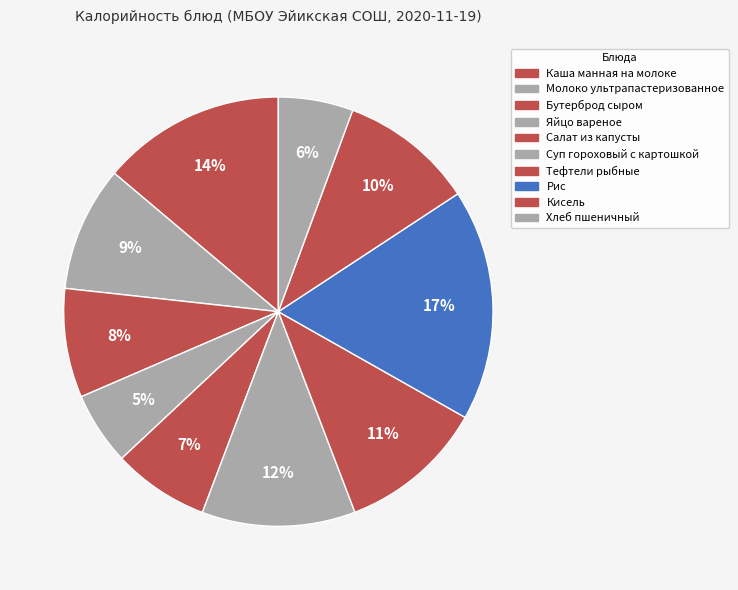

What percentage is the Суп гороховый с картошкой slice, to the nearest percent?

12%